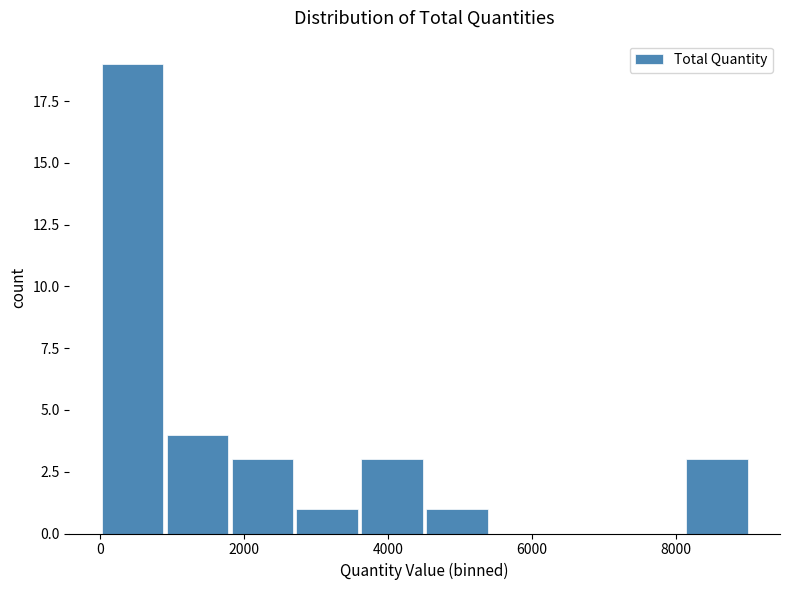

Which range on the x-axis has the tallest bar?

0 to 1000